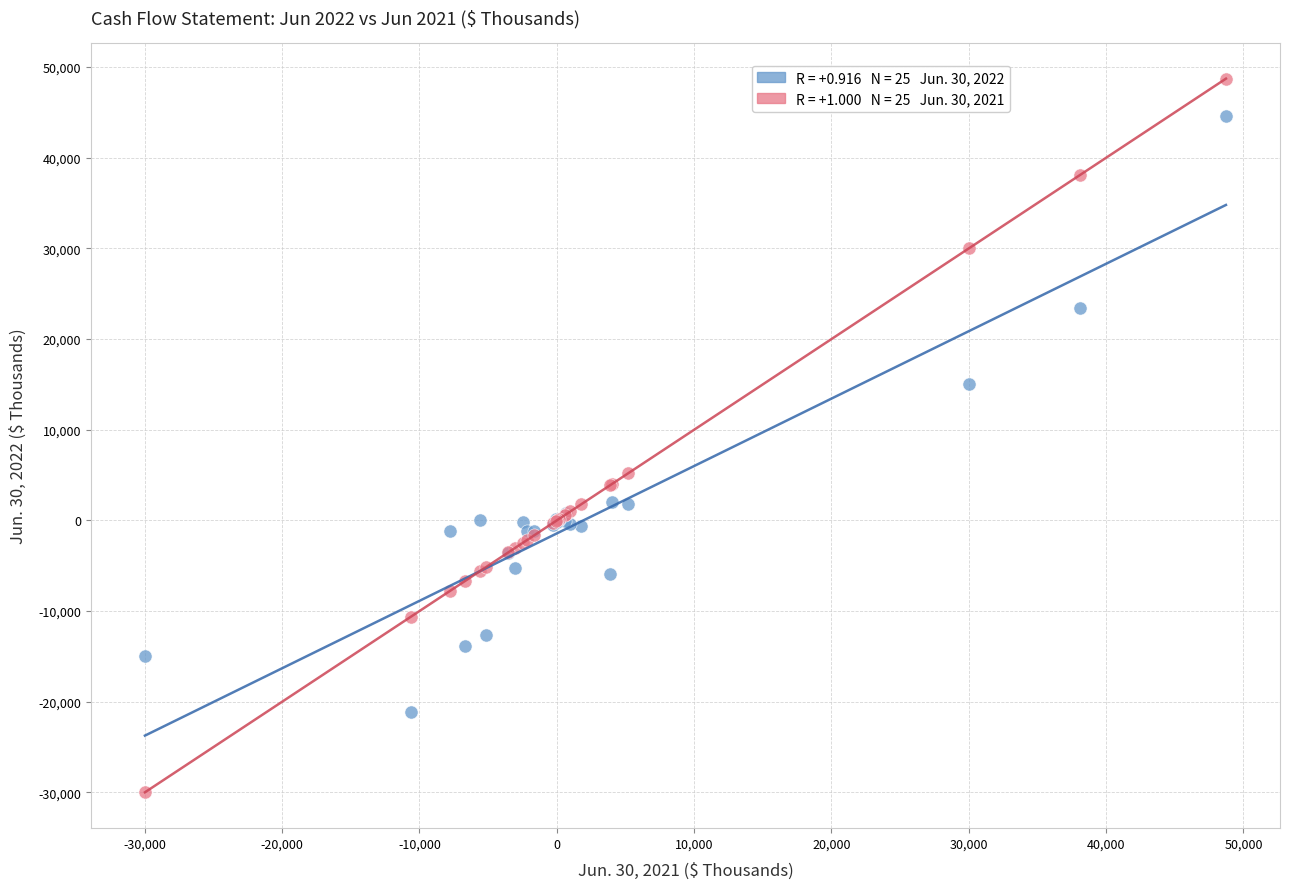

Across all series, what Y value is closest to 9368?

5184